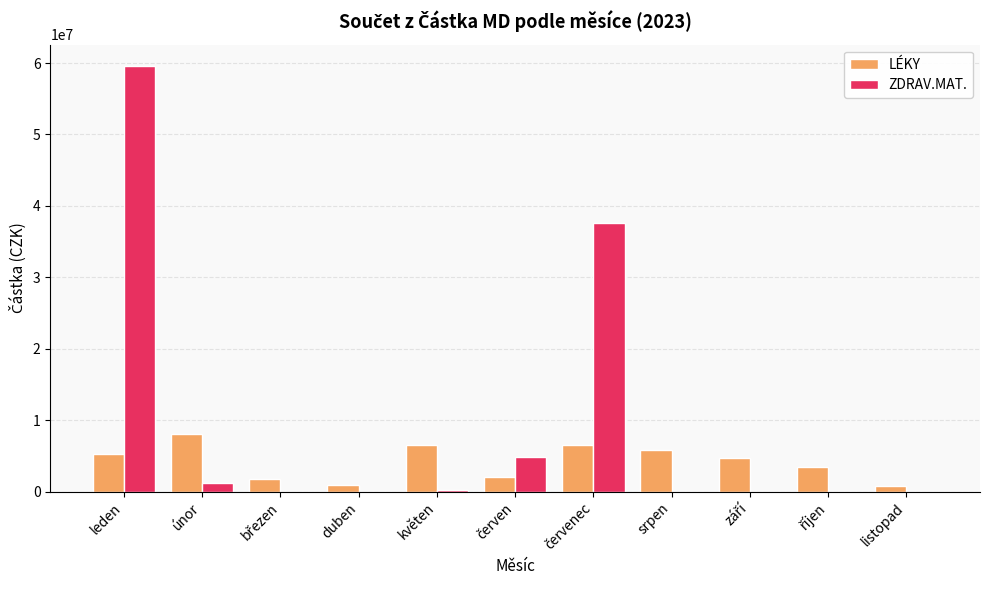

What is the sum of all ZDRAV.MAT. values?

103439975.1